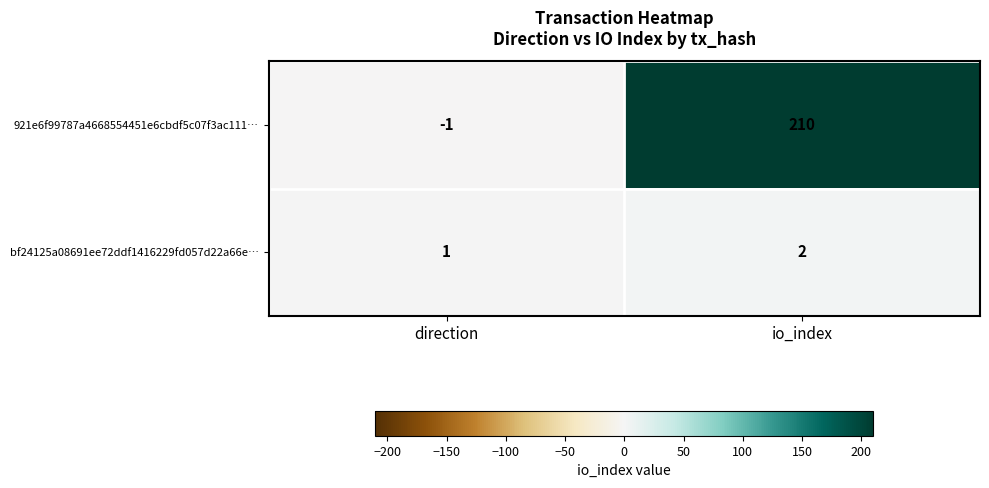

Is it true that 921e6f99787a4668554451e6cbdf5c07f3ac111… equals 210 at io_index?

True